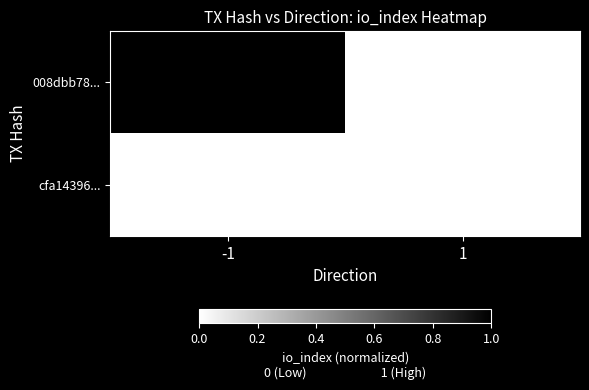

What is the maximum value shown in the chart?

1725